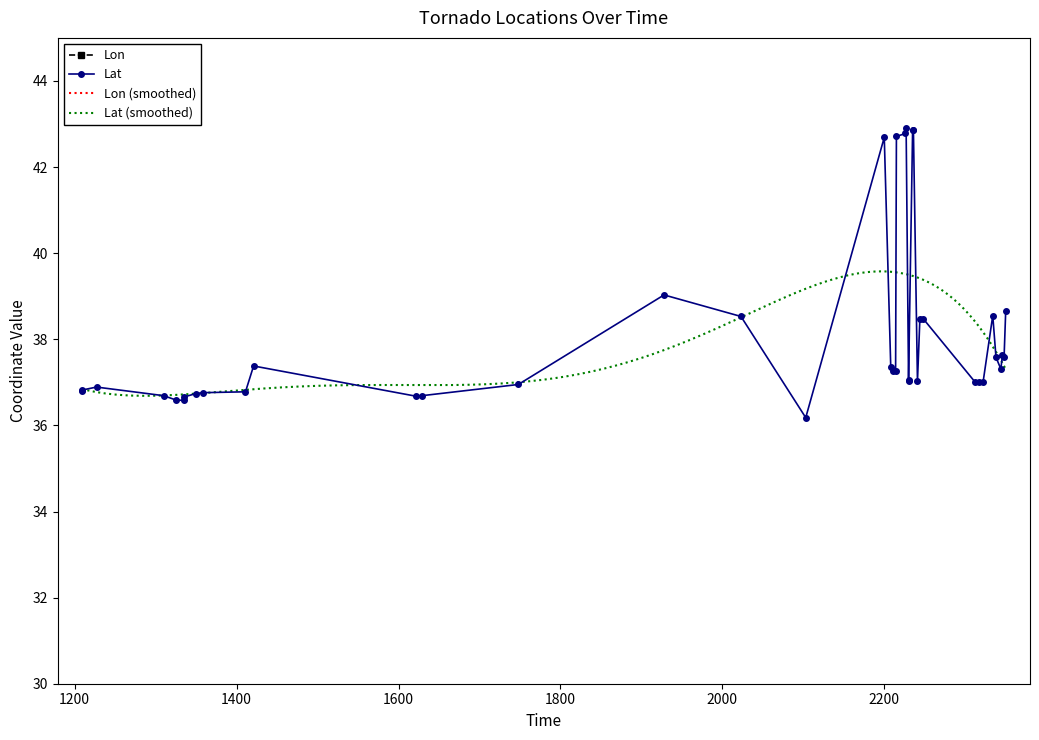

What is the value of the Lat (smoothed) point at the 122nd from the left?

37.6